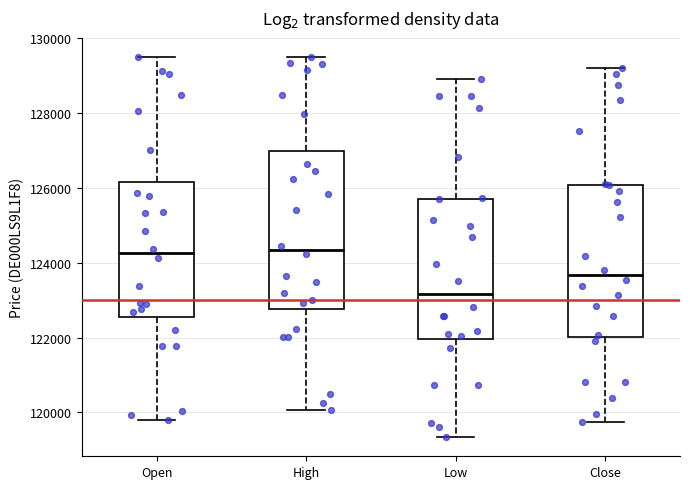

Reading left to right, read every box against the y-axis: the position of its median line, the range the box covers, and the ends of its whiskers. The values are not printed on the chart, so give them approximately, as read against the axis.

Open: median 124200, box 122600 to 126200, whiskers 119800 to 129400
High: median 124400, box 122800 to 127000, whiskers 120000 to 129400
Low: median 123200, box 122000 to 125600, whiskers 119400 to 129000
Close: median 123600, box 122000 to 126000, whiskers 119800 to 129200